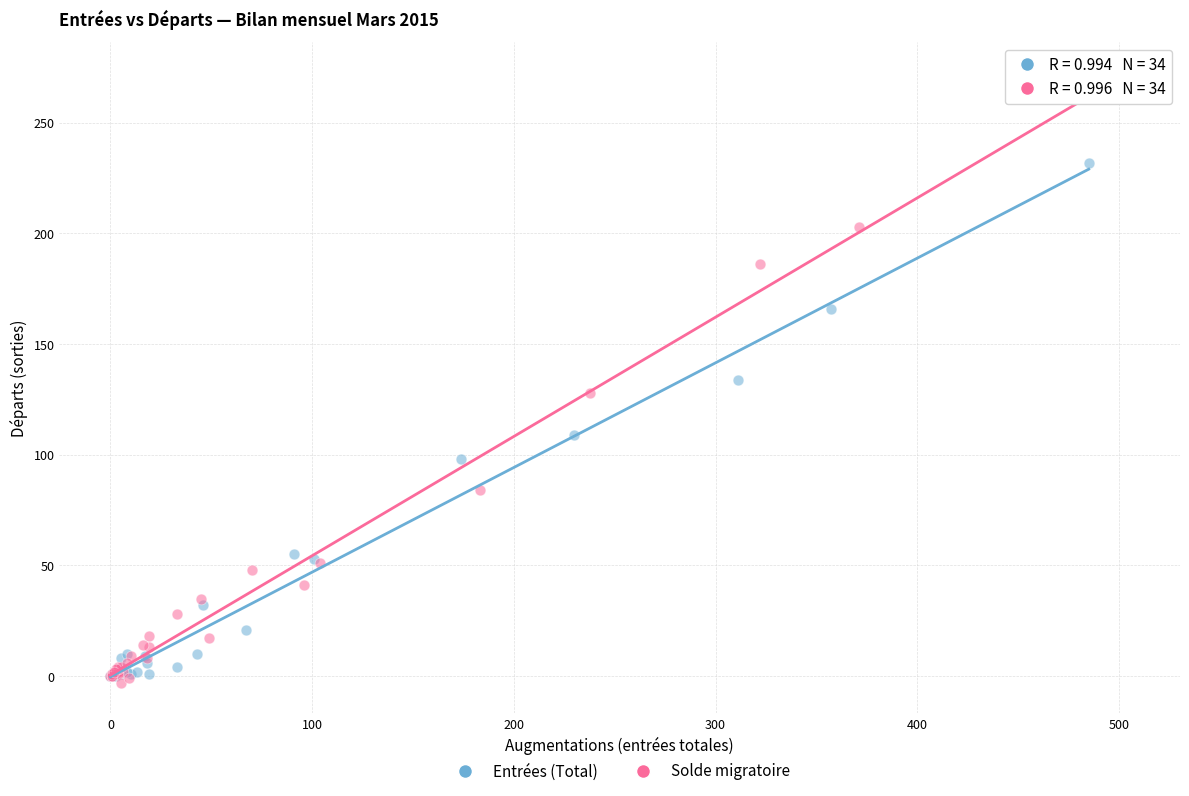

Which series reaches the maximum Y coordinate?

Solde migratoire